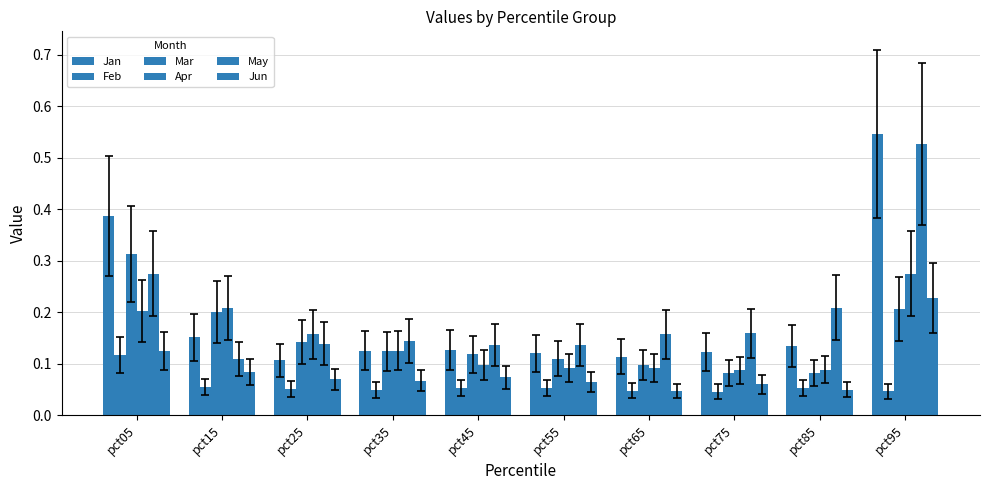

How many distinct data groups are displayed?

6